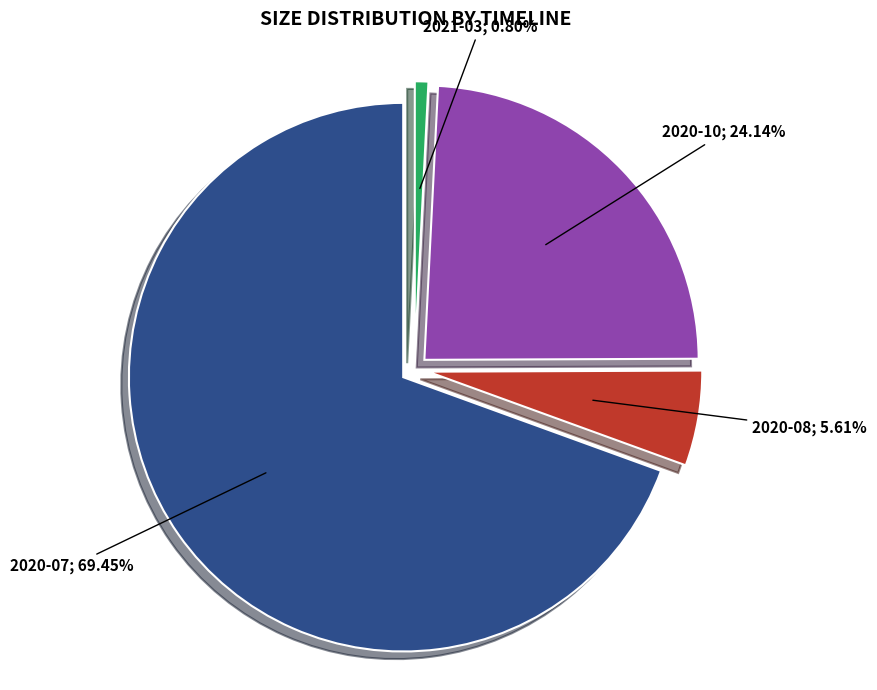

Which category has the smallest portion of the pie?

2021-03